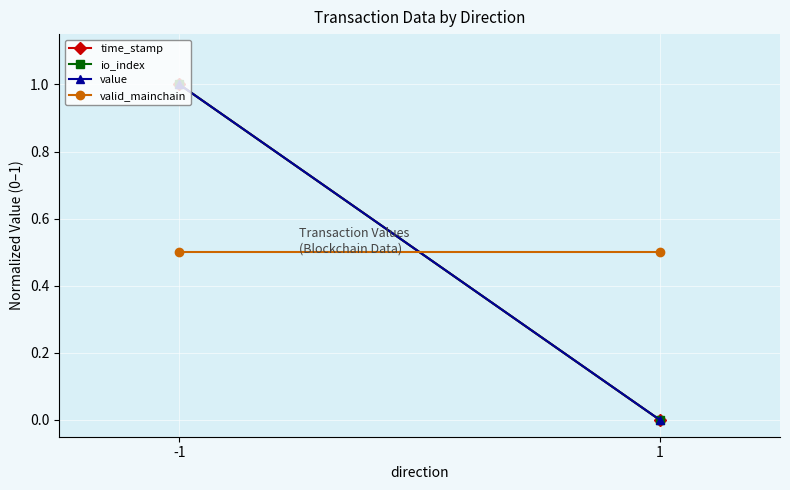

Is it true that io_index equals 0.3 at 1?

False